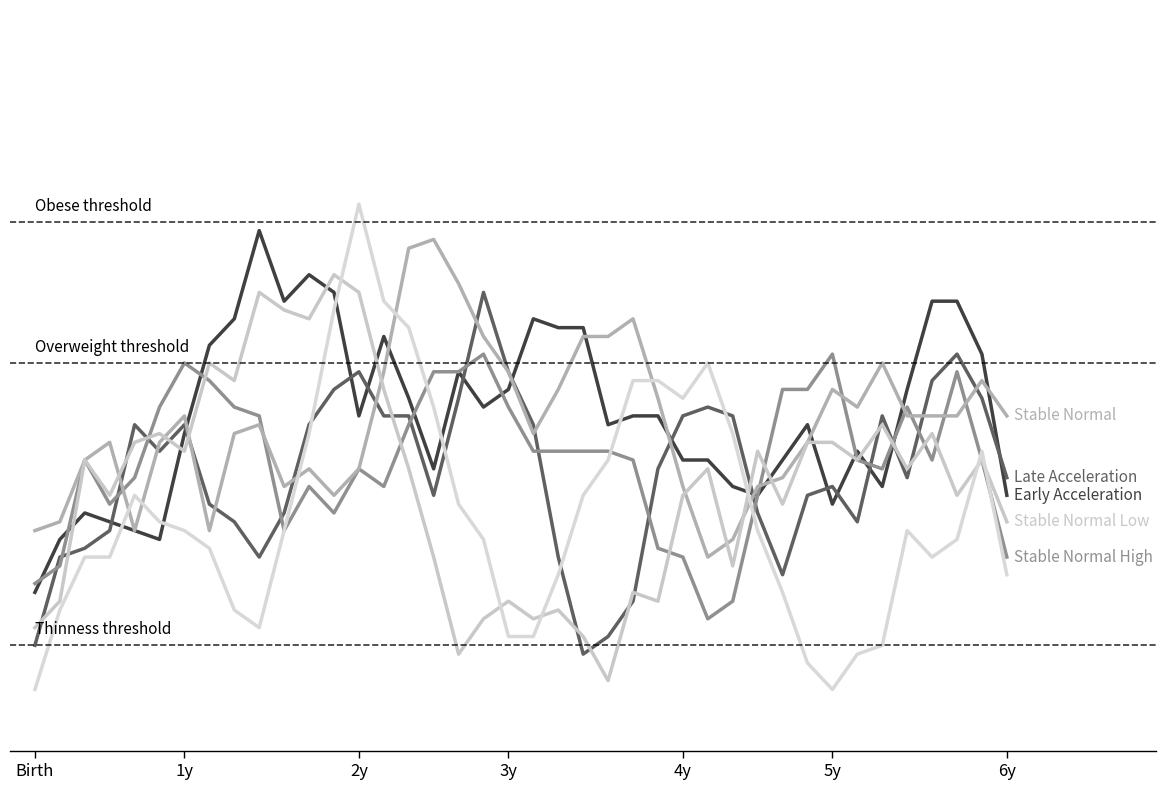

Which label corresponds to the smallest value in the chart?

Birth